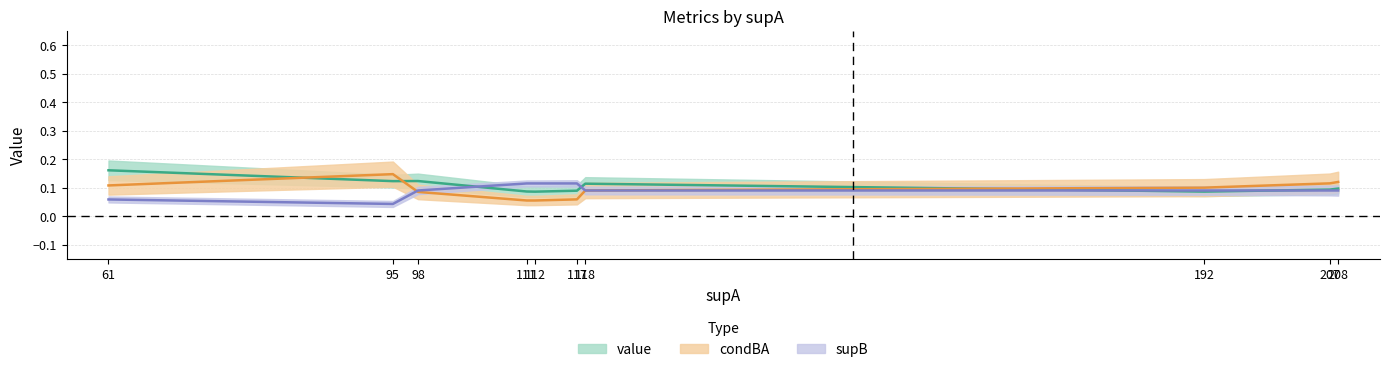

At 192, list the series in order from smallest to largest.

value, supB, condBA